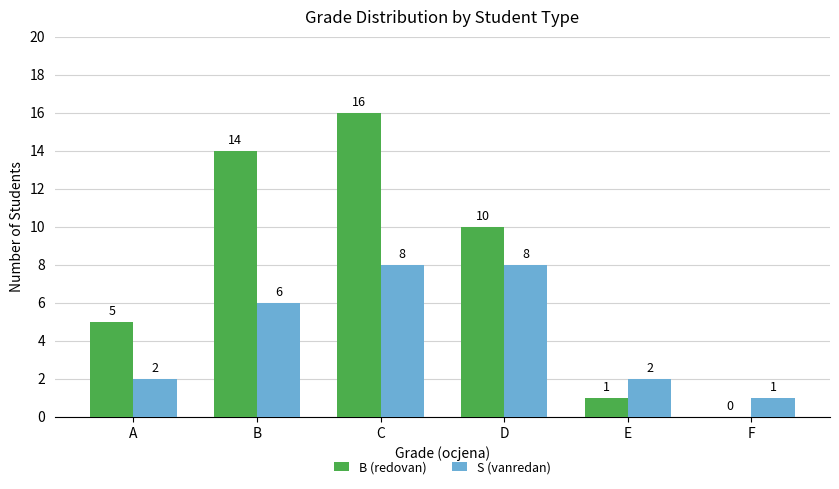

Where does the B (redovan) series first go above 10?

B